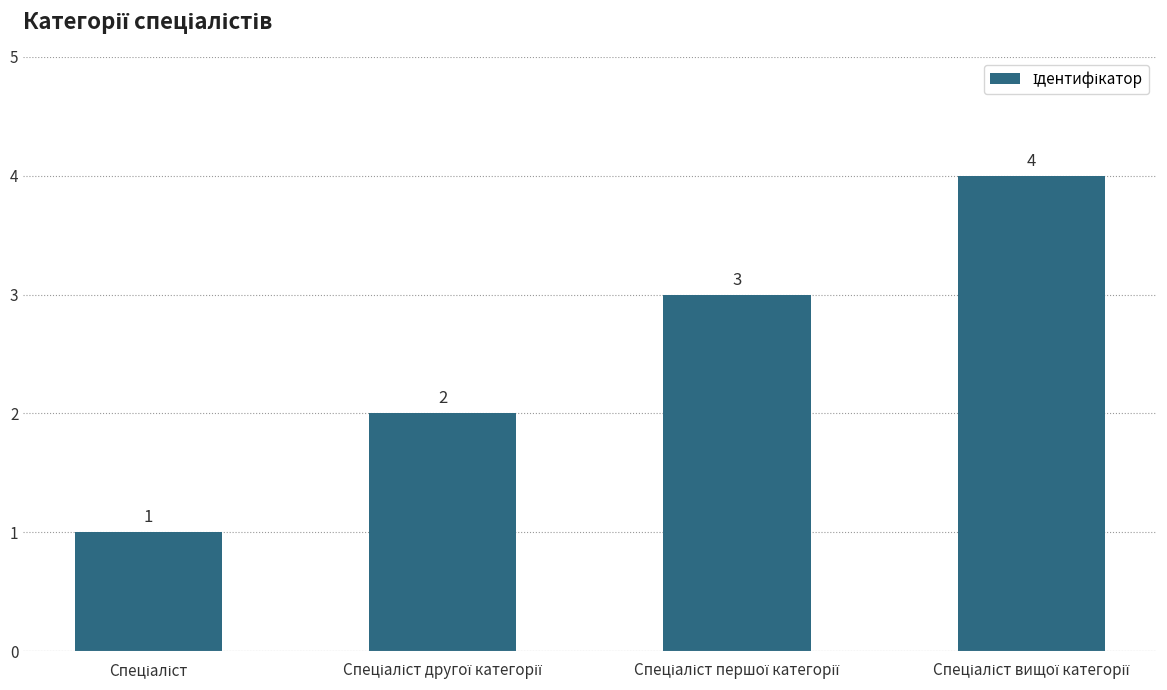

What is the value of the 2nd bar from the left?

2